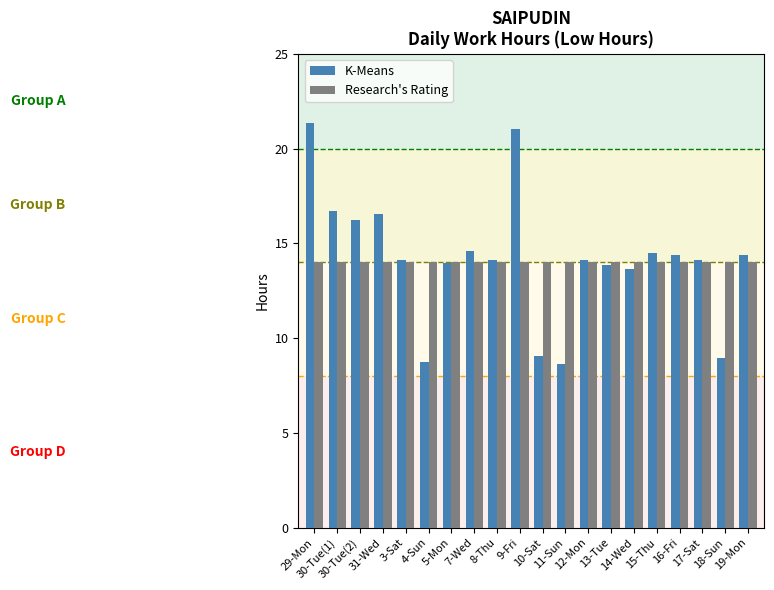

Which category has the highest value in the K-Means series?

29-Mon